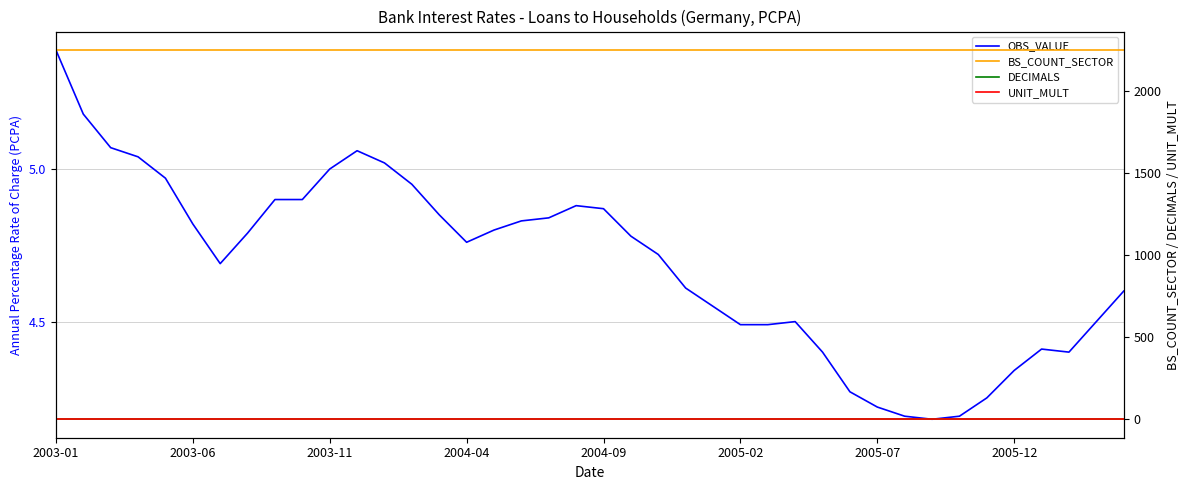

What is the maximum value for DECIMALS?

4.0